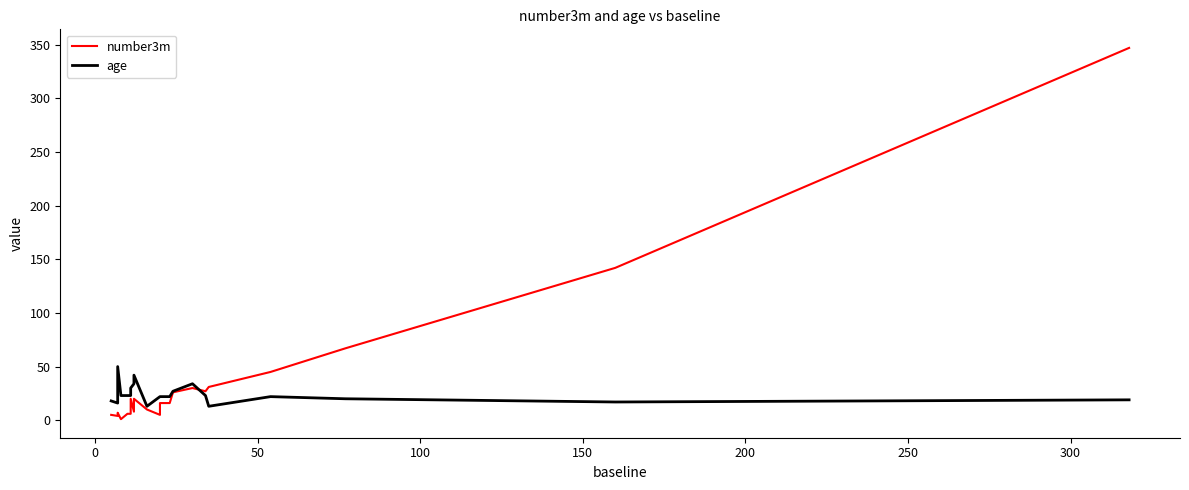

How many values in the number3m series are below 16?

10